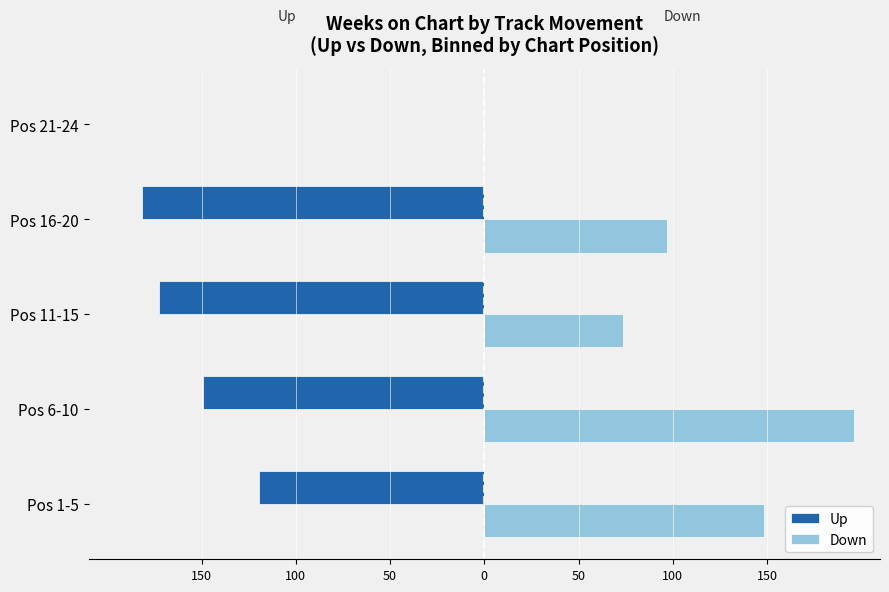

What are all the series names shown in the legend?

Up, Down